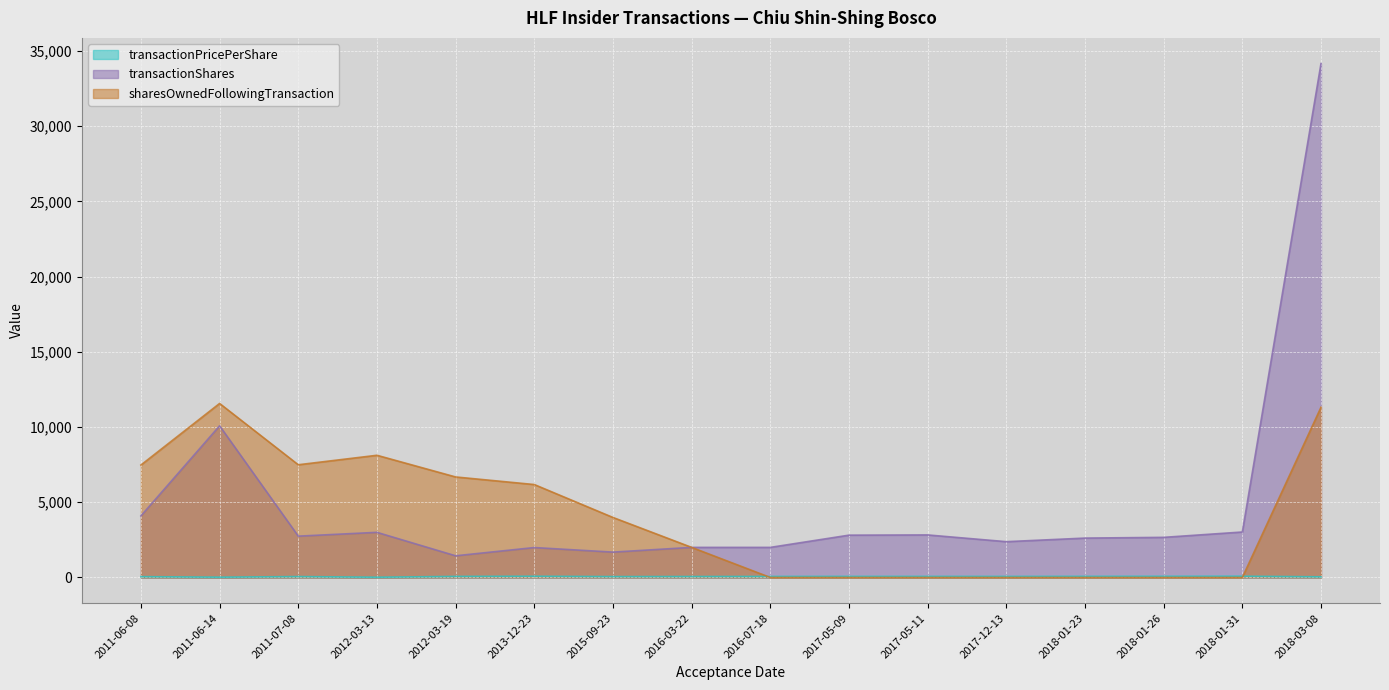

True or false: sharesOwnedFollowingTransaction and transactionShares cross at least once.

False